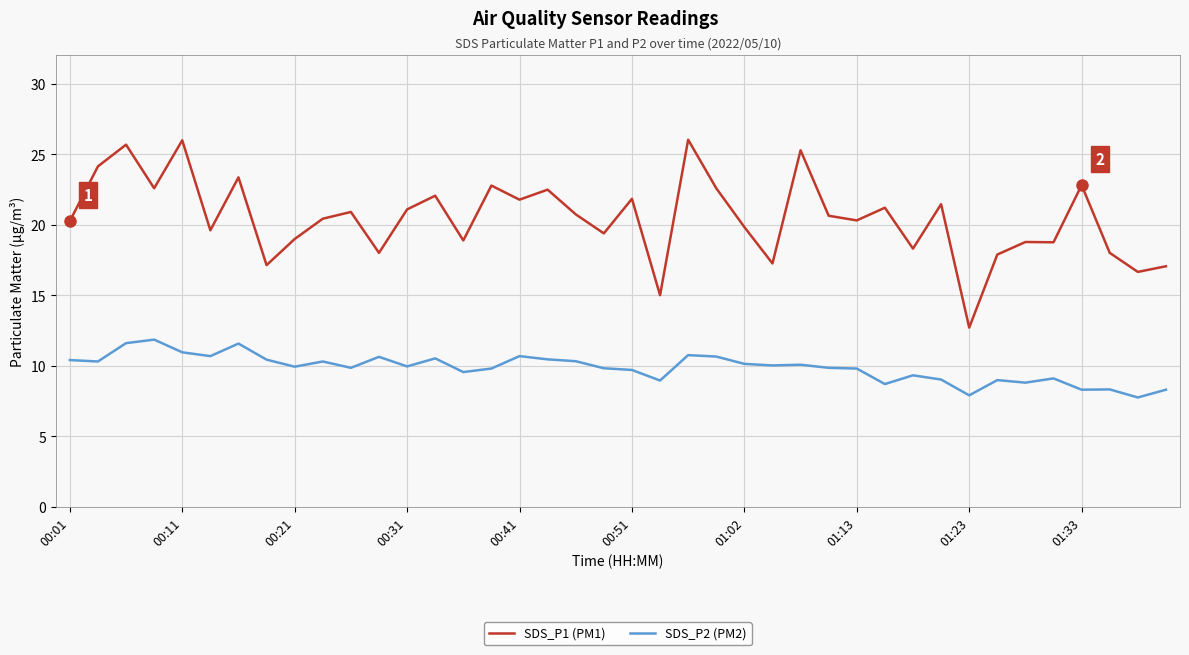

Which series has the largest total across all categories?

SDS_P1 (PM1)